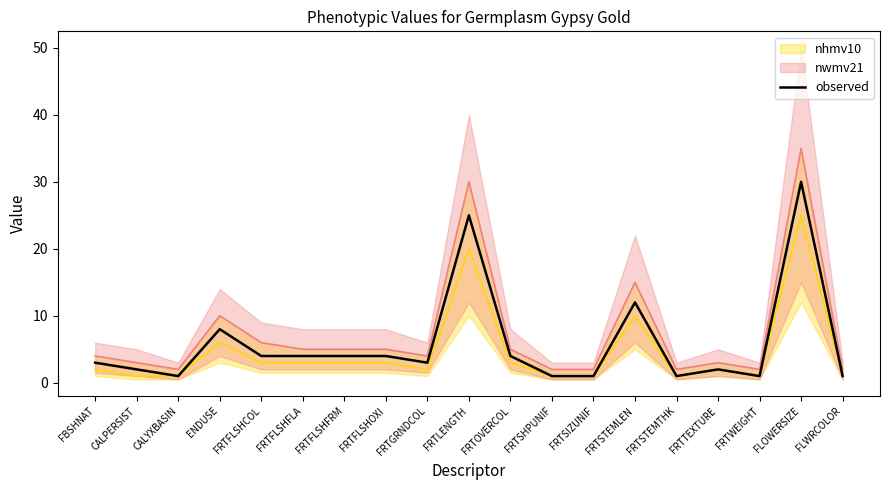

List the labels in order of value, smallest first.

CALYXBASIN, FRTSHPUNIF, FRTSIZUNIF, FRTSTEMTHK, FRTWEIGHT, FLWRCOLOR, CALPERSIST, FRTTEXTURE, FBSHNAT, FRTGRNDCOL, FRTFLSHCOL, FRTFLSHFLA, FRTFLSHFRM, FRTFLSHOXI, FRTOVERCOL, ENDUSE, FRTSTEMLEN, FRTLENGTH, FLOWERSIZE